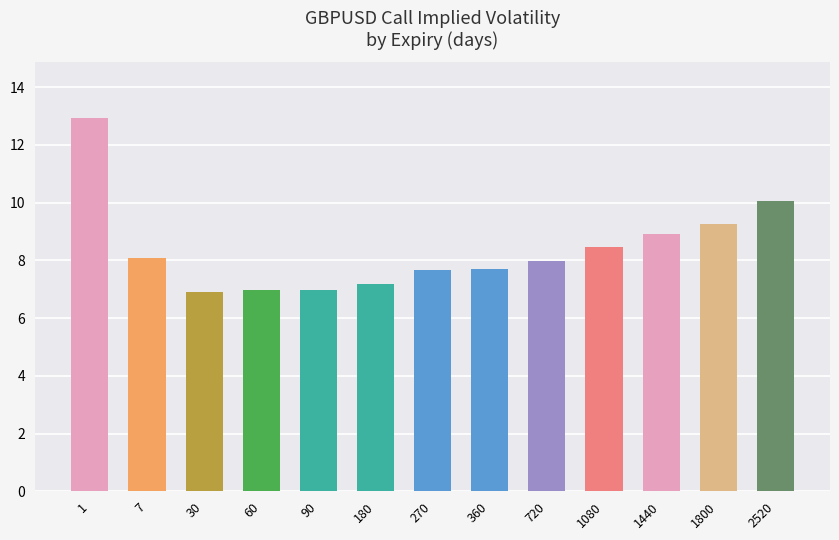

Is it true that the value at 30 is 9.9?

False